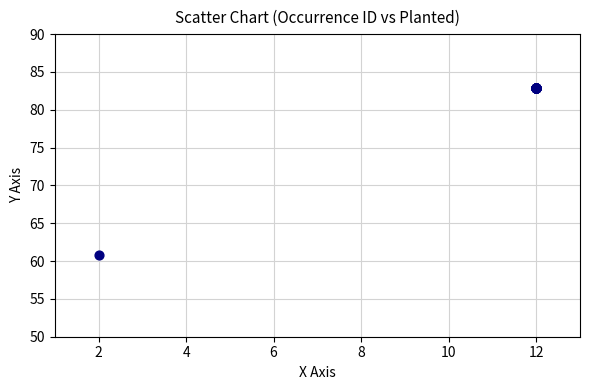

What Y value in the scatter plot is closest to 71?

60.8